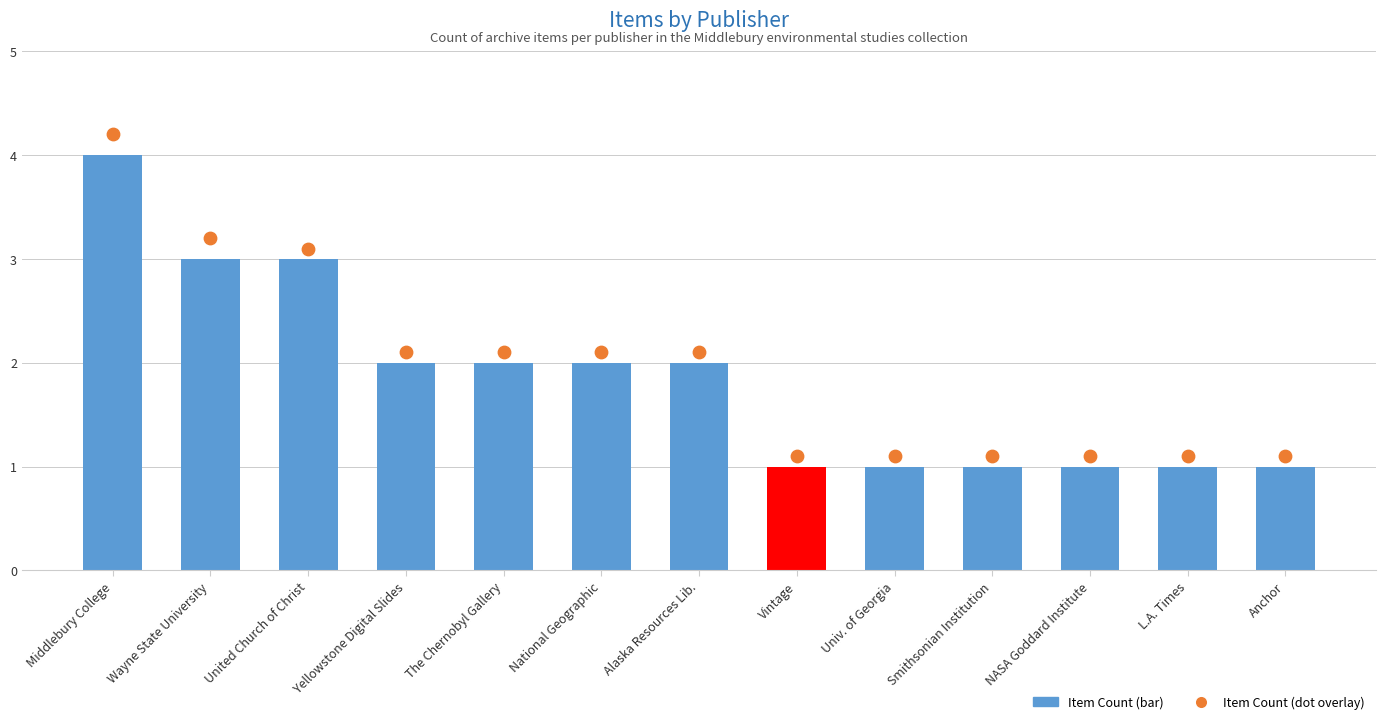

What are all the series names shown in the legend?

Item Count (bar), Item Count (dot)